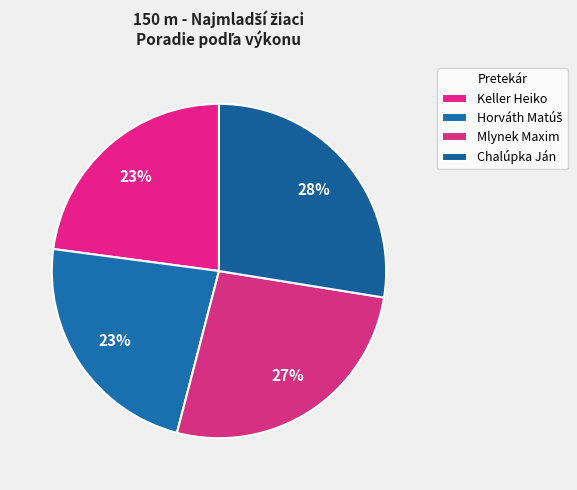

Count the number of slices in the pie.

4